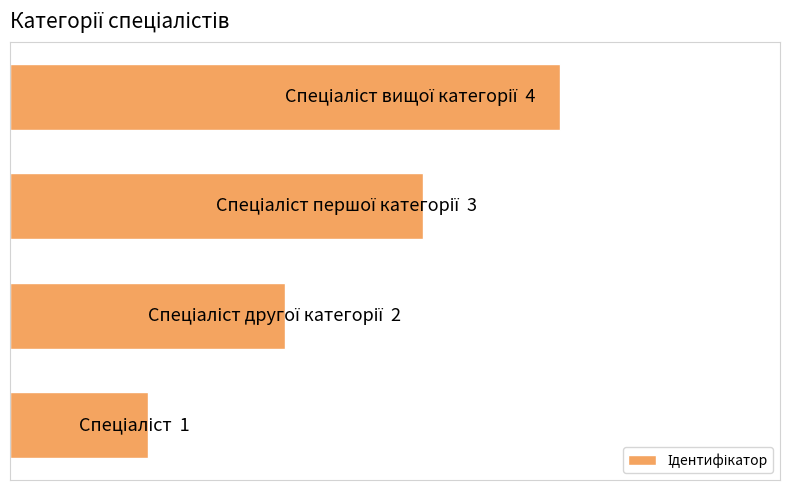

What is the average value?

2